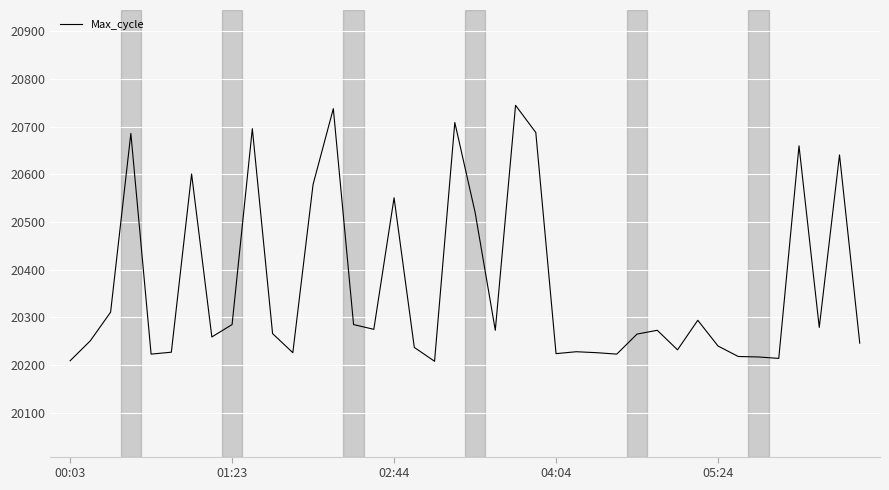

What is the difference between the maximum and minimum values?

537